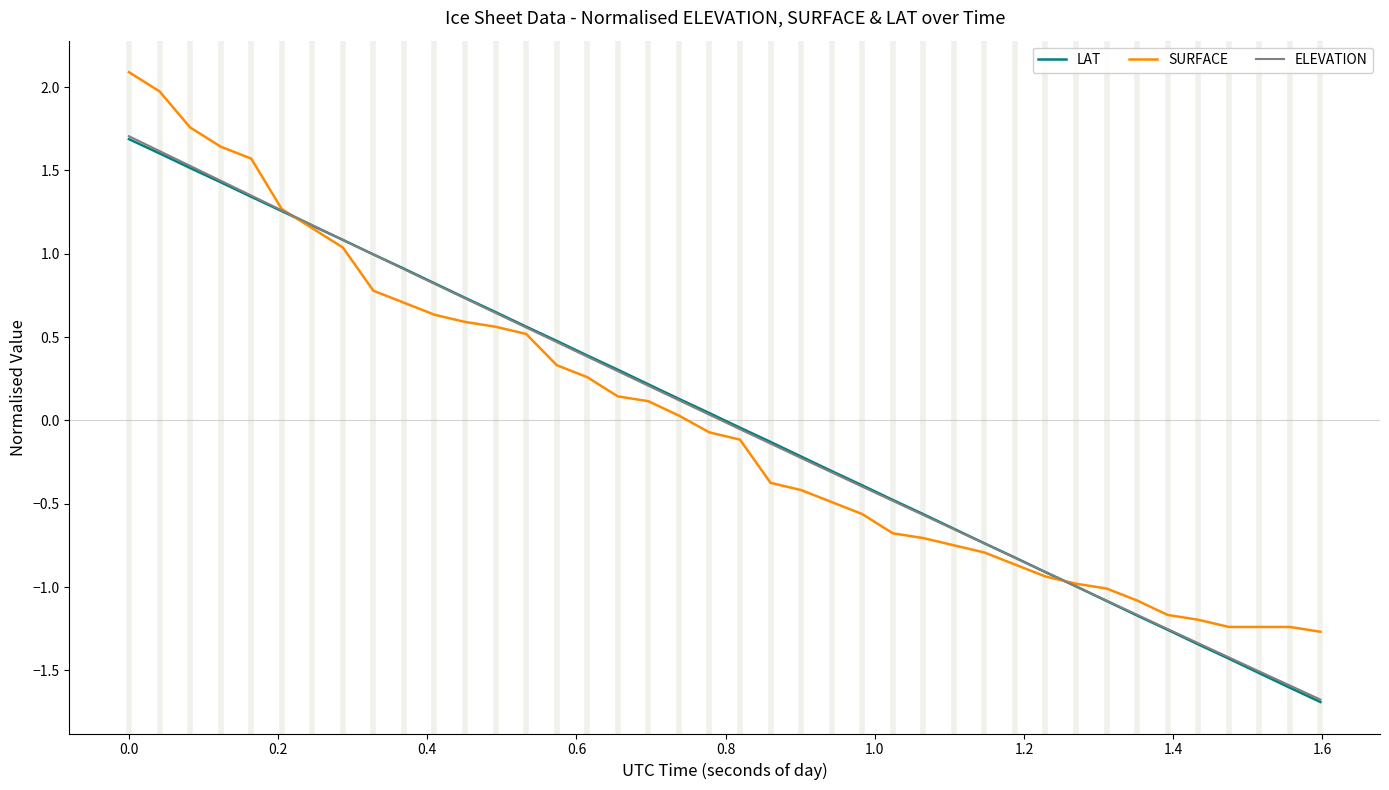

What is the minimum value shown in the chart?

-1.7